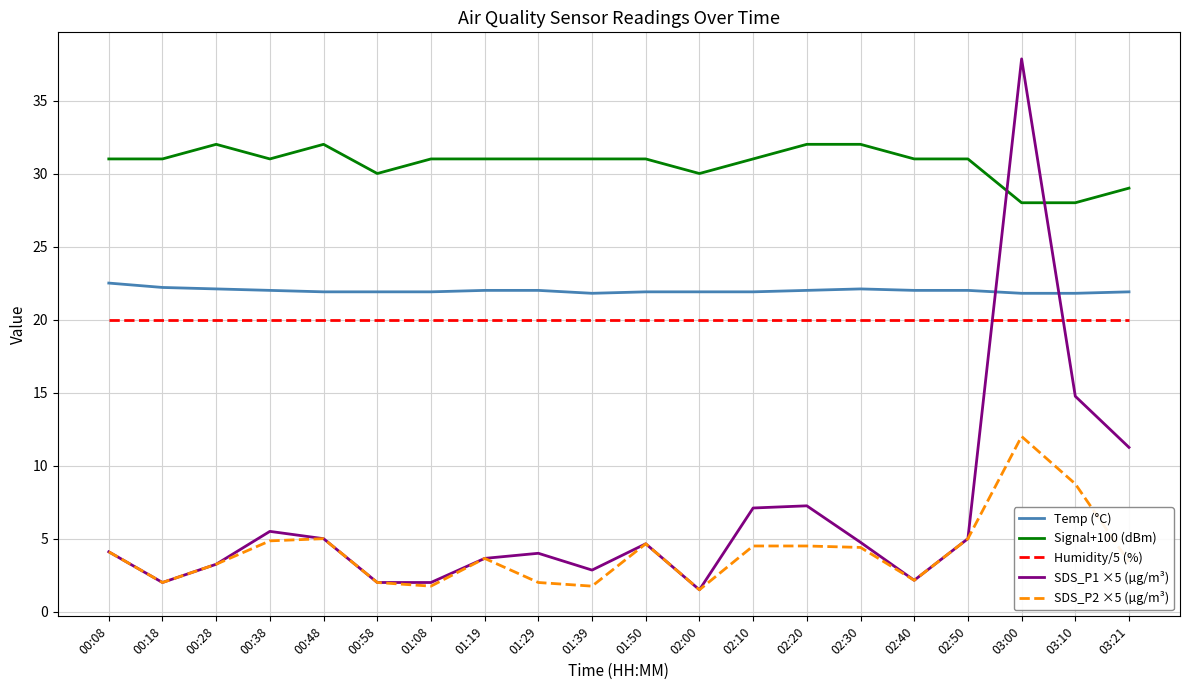

What is the sum of the Humidity/5 (%) values at 02:10 and 03:21?

40.0